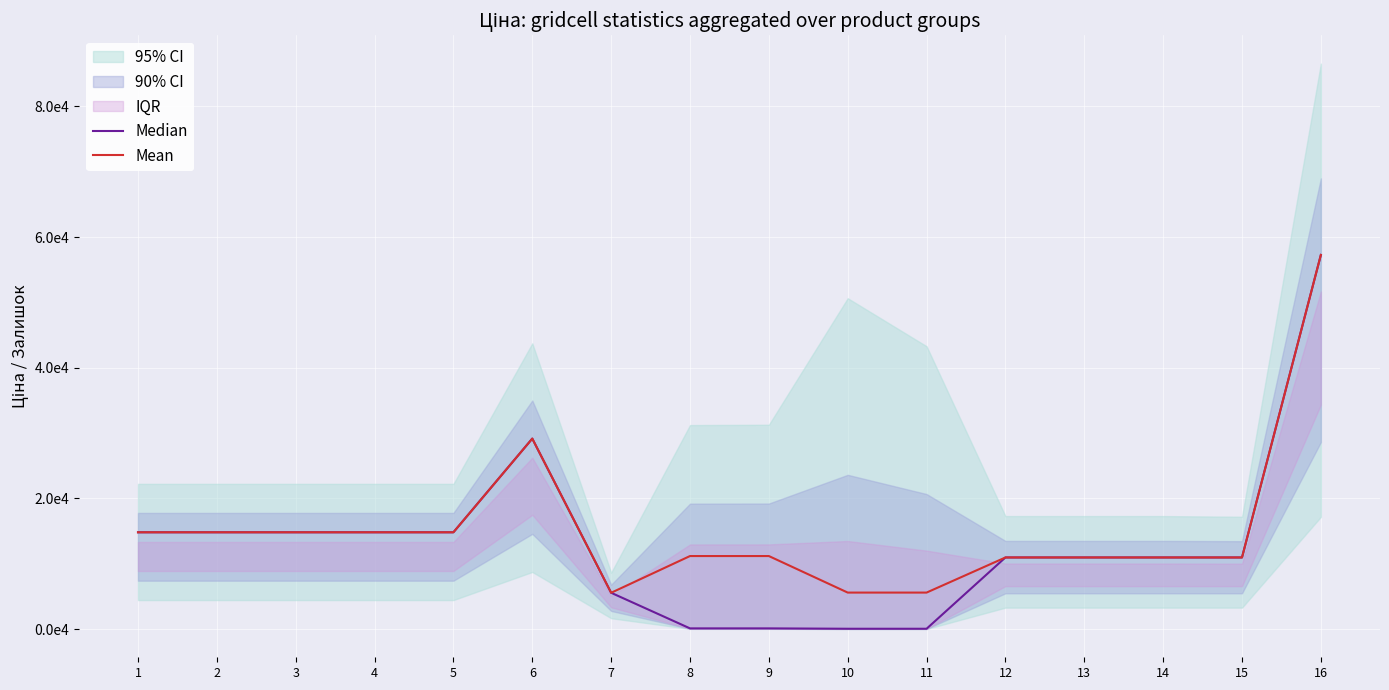

Which series changed the most between 10 and 15?

Median